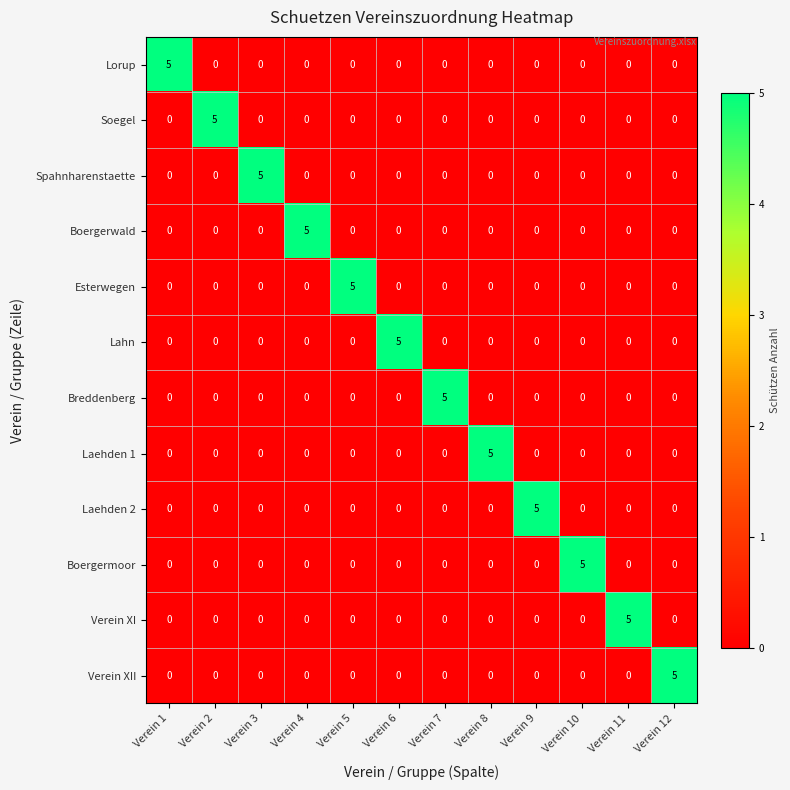

What is the highest value of the Boergerwald series?

5